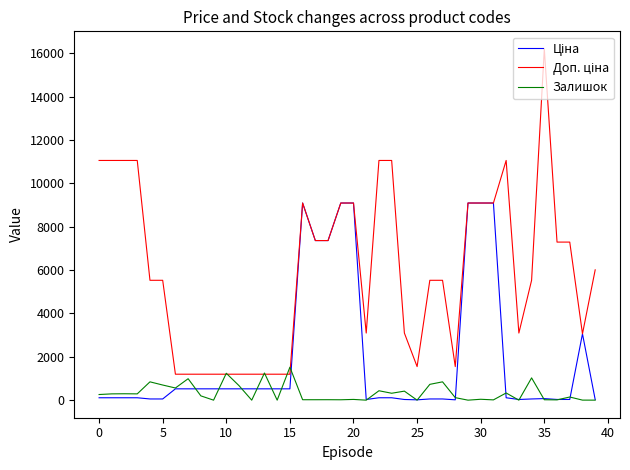

How many lines are shown in the chart?

3